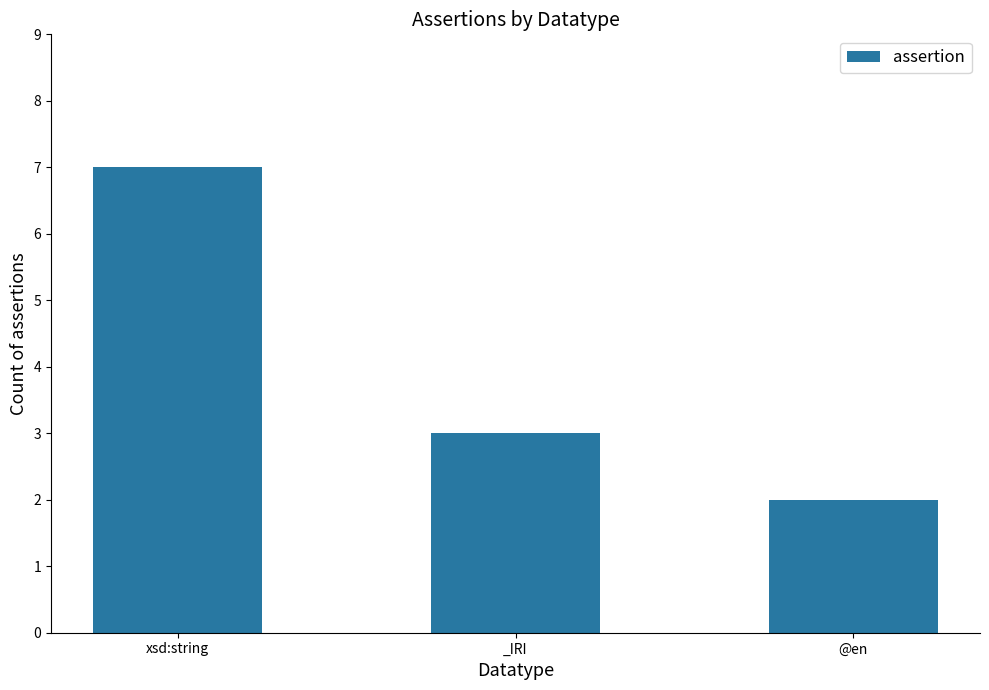

What is the label of the 2nd bar from the right?

_IRI